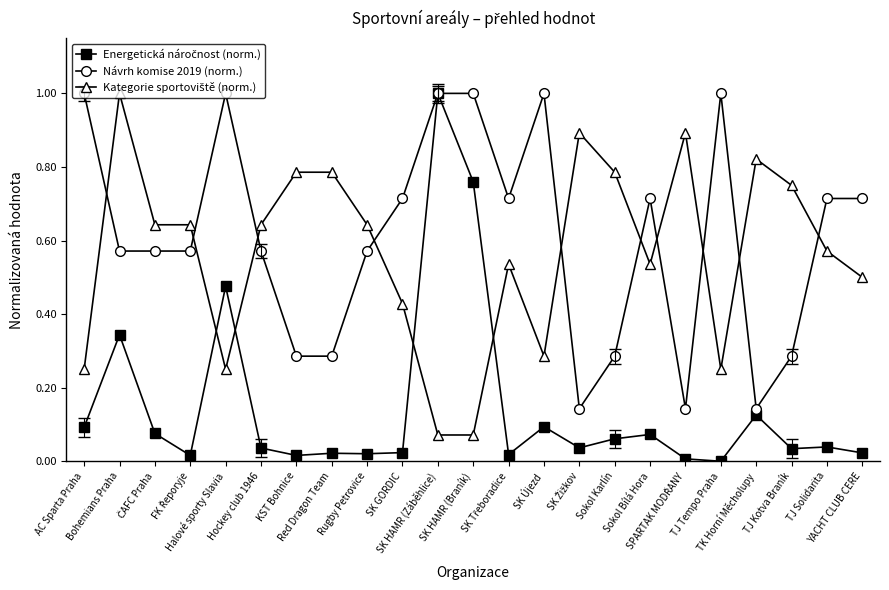

What position from the left is TJ Solidarita?

22